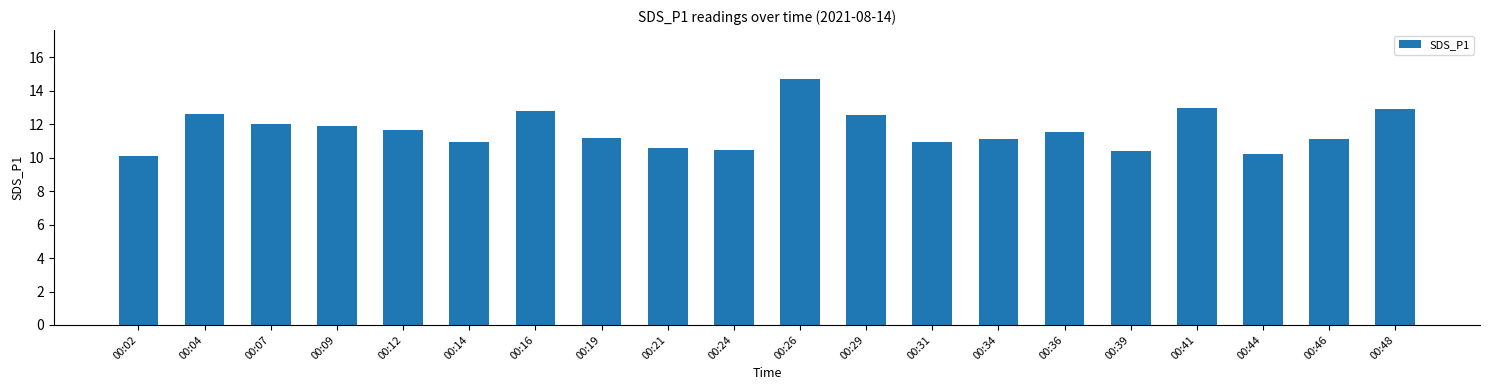

How many categories are shown in the chart?

20